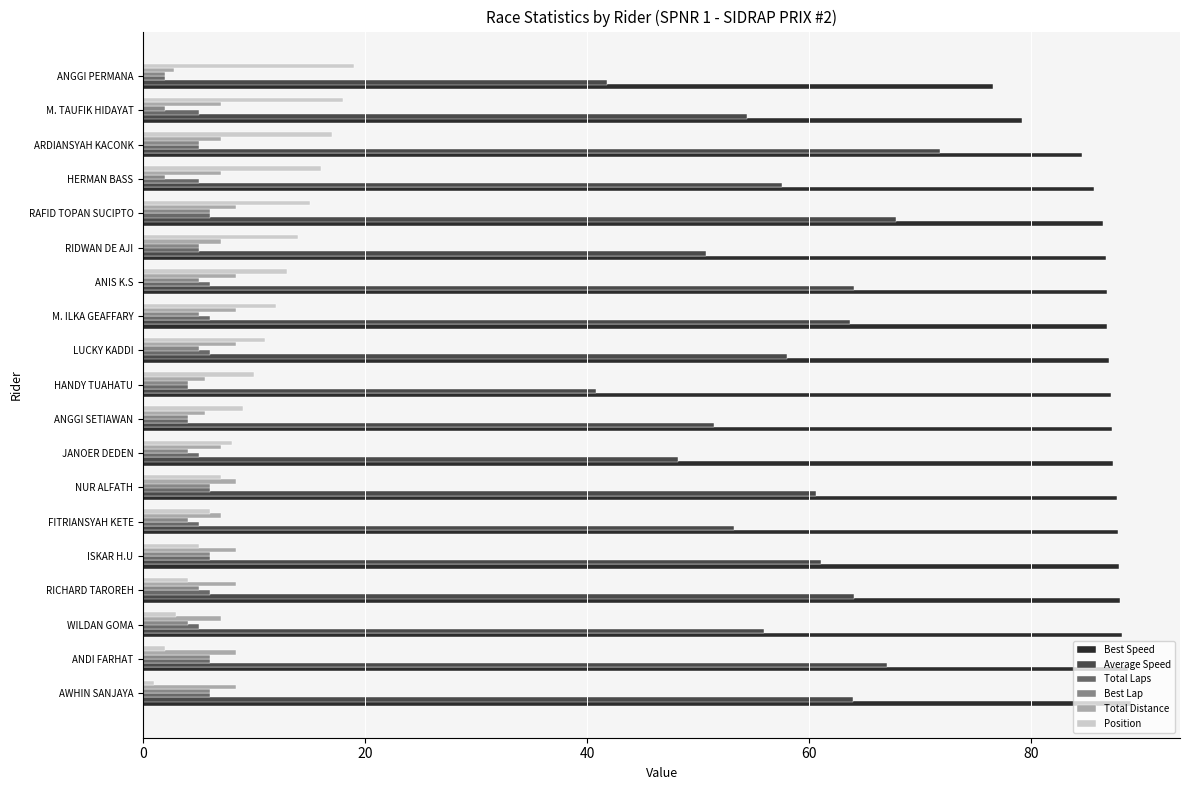

Which series has the largest total across all categories?

Best Speed